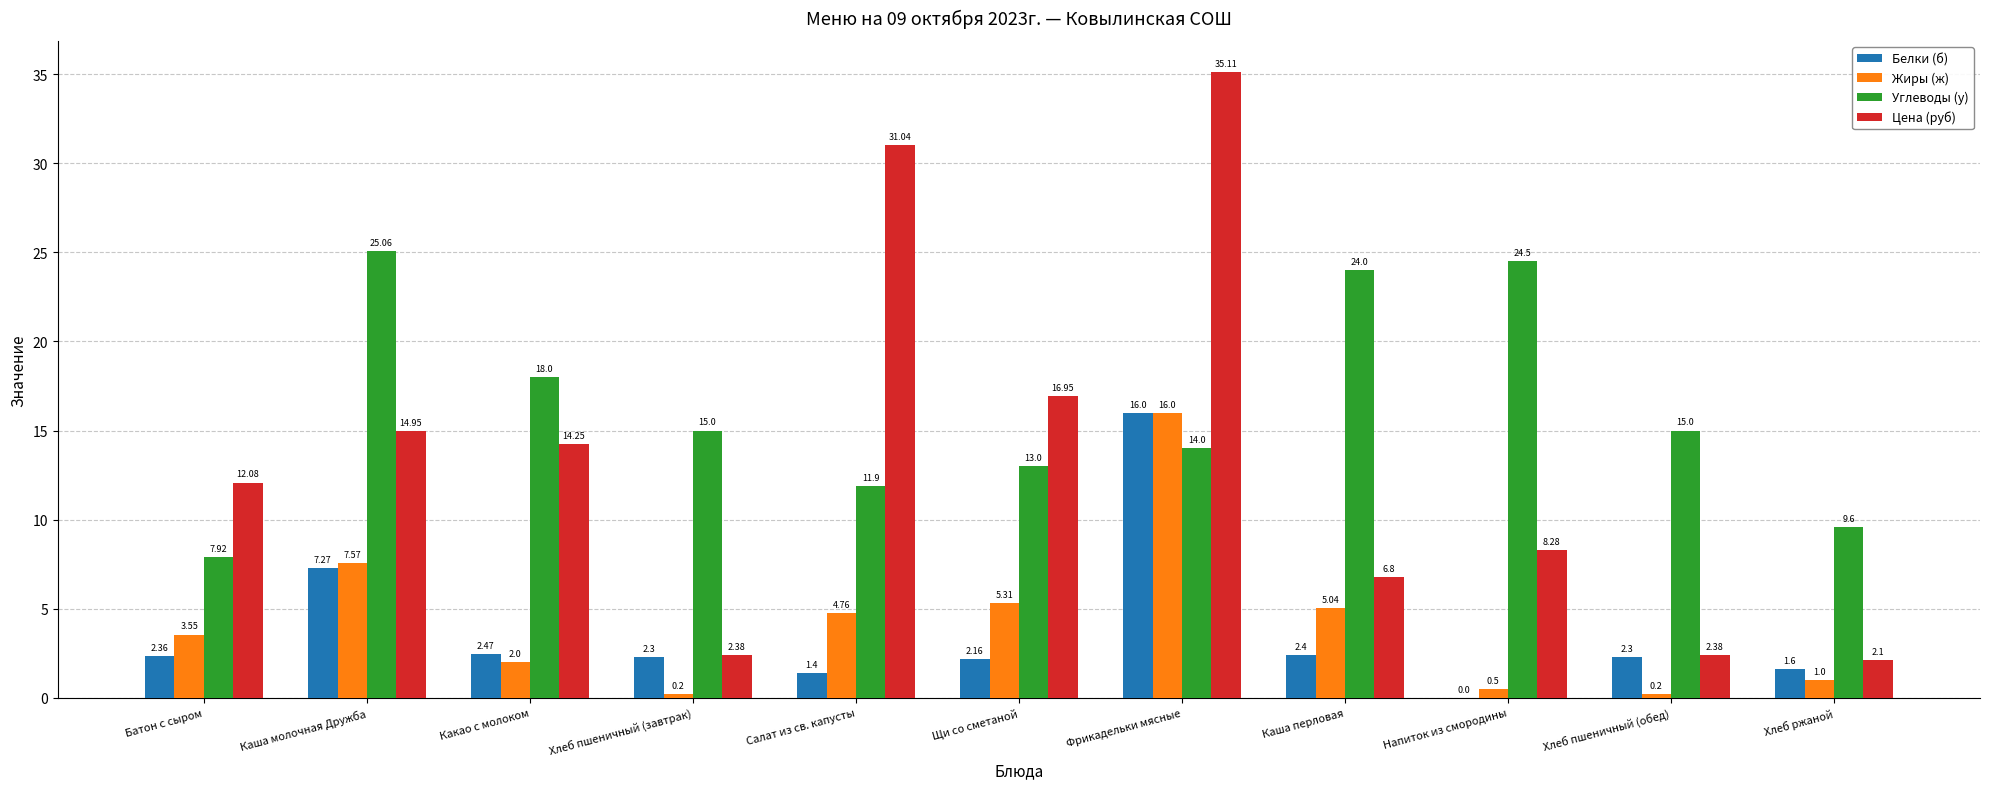

Are the bars grouped side by side (vs. stacked)?

Yes